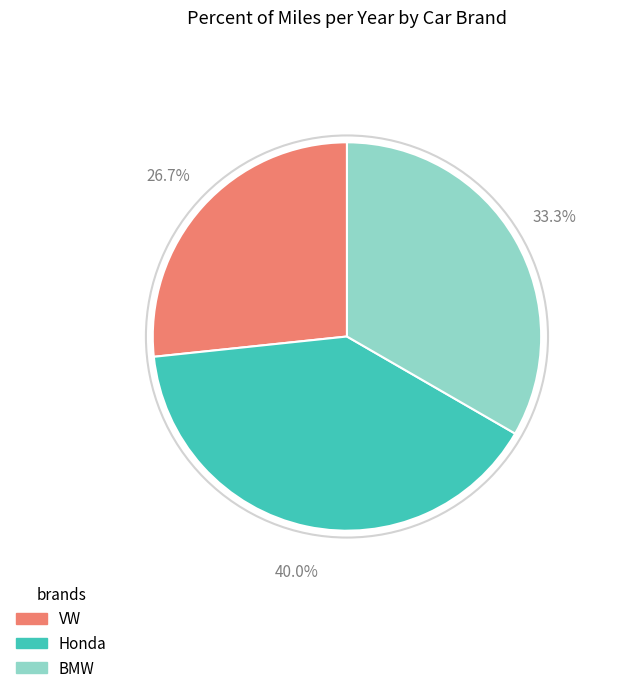

Count the number of slices in the pie.

3